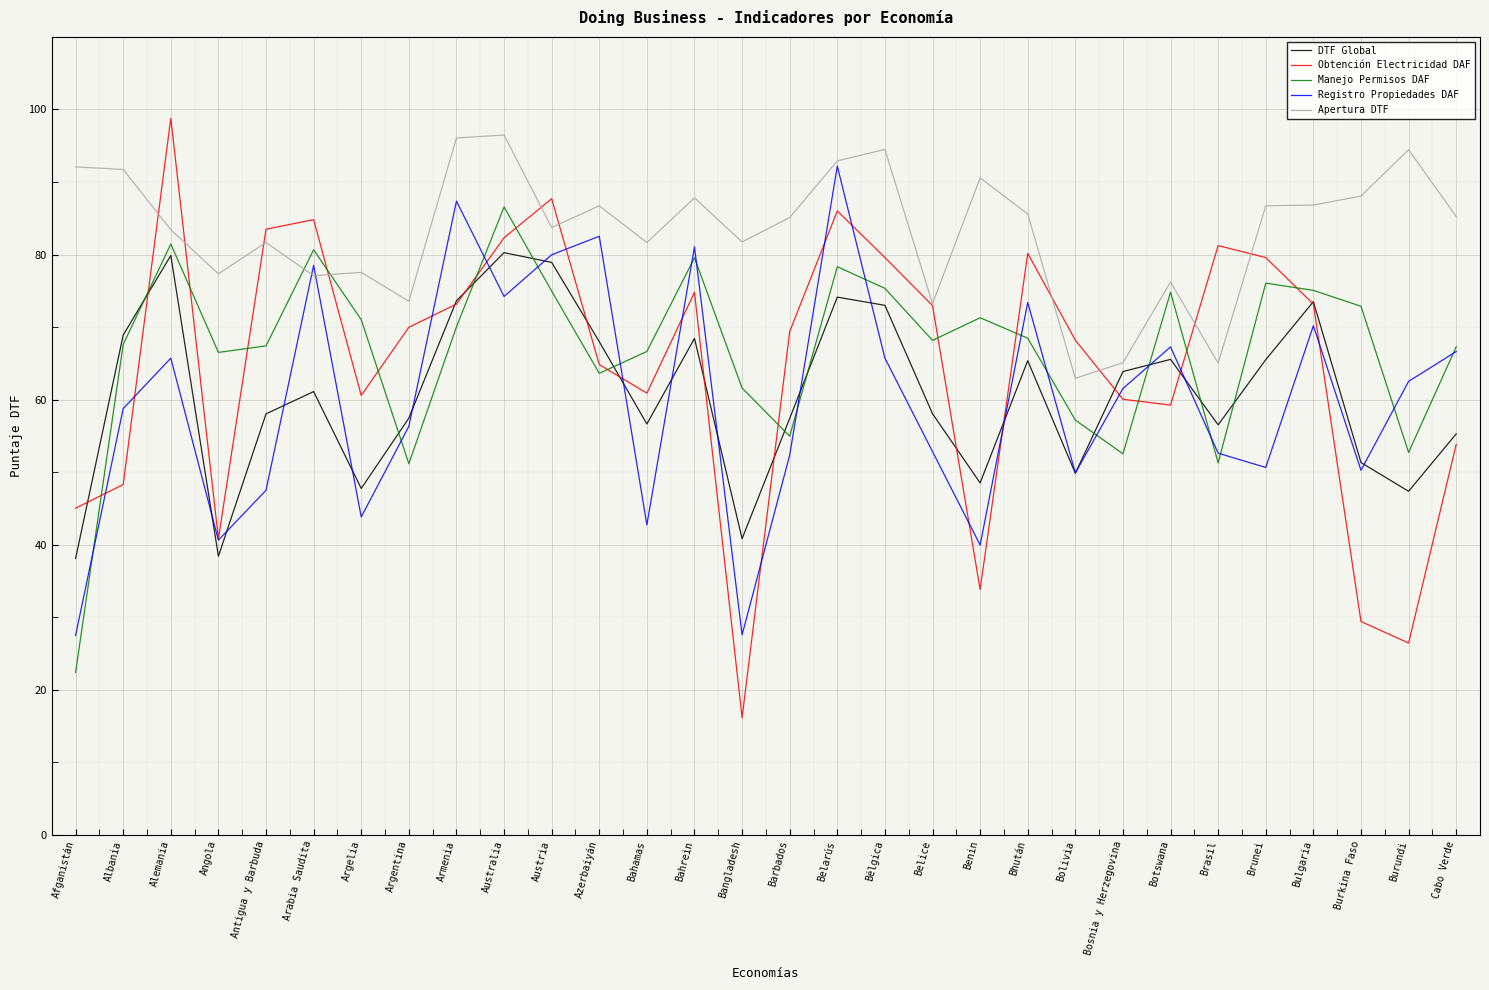

What are all the series names shown in the legend?

DTF Global, Obtención Electricidad DAF, Manejo Permisos DAF, Registro Propiedades DAF, Apertura DTF